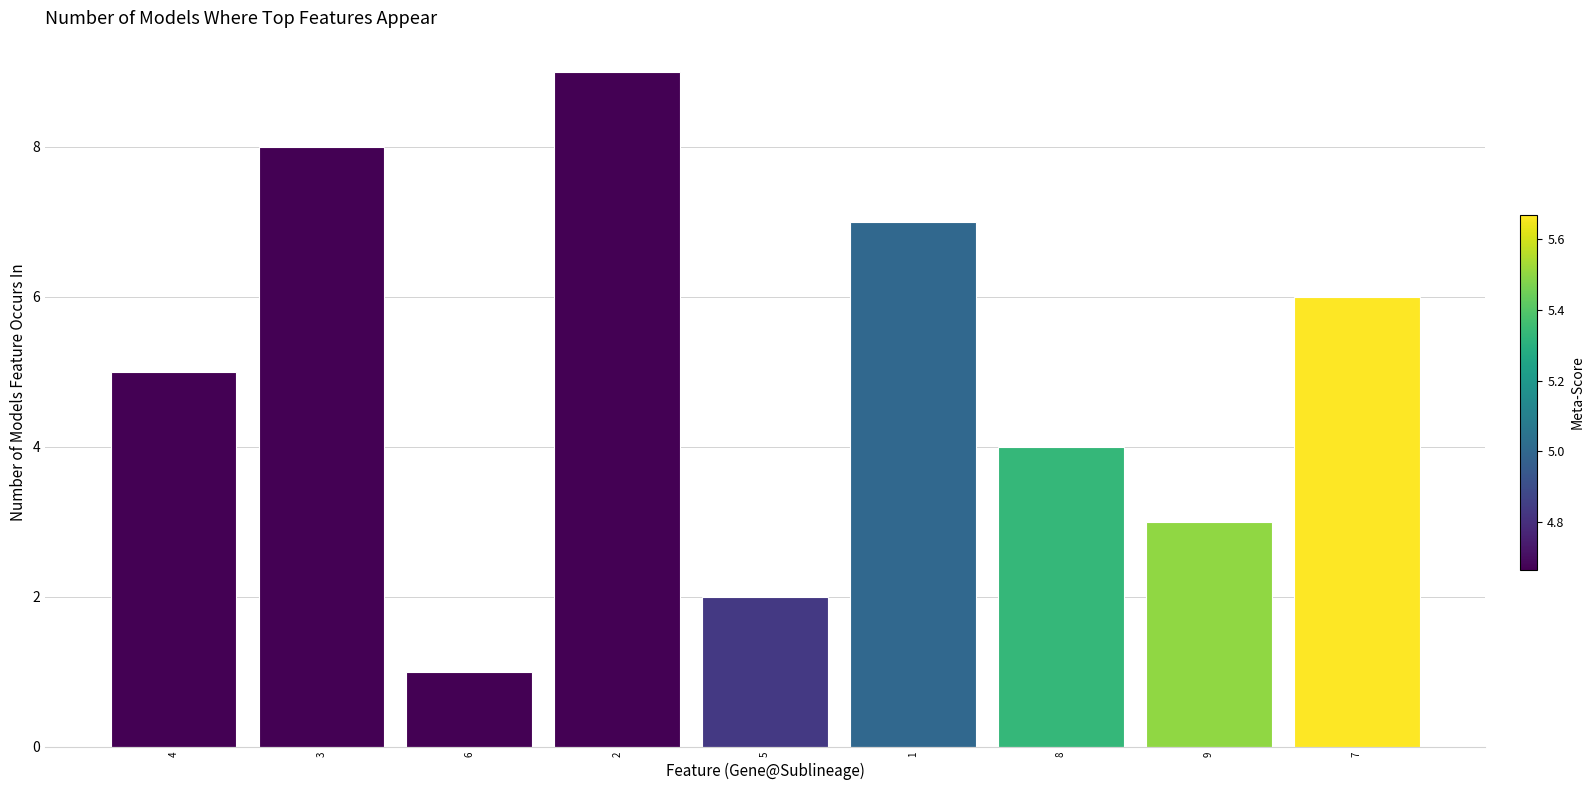

Rank the categories by value from lowest to highest.

6, 5, 9, 8, 4, 7, 1, 3, 2